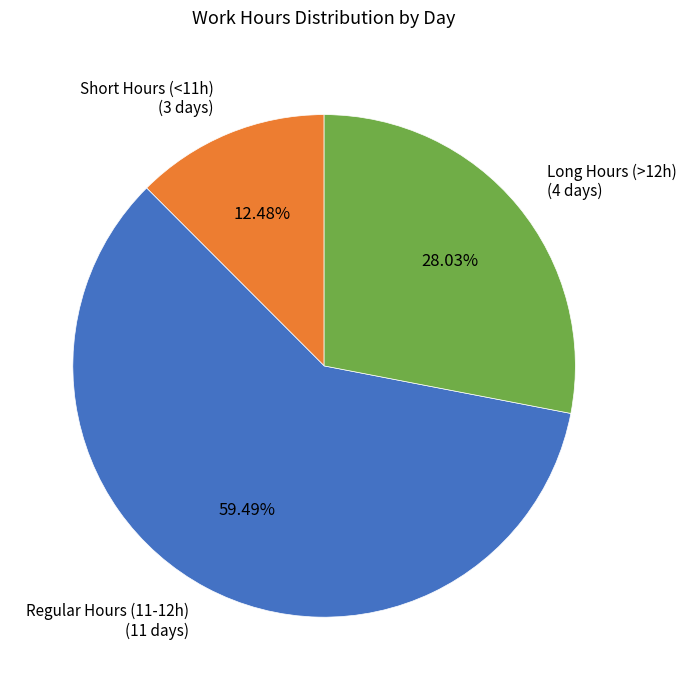

Between Short Hours (<11h) (3 days) and Long Hours (>12h) (4 days), which is larger?

Long Hours (>12h) (4 days)